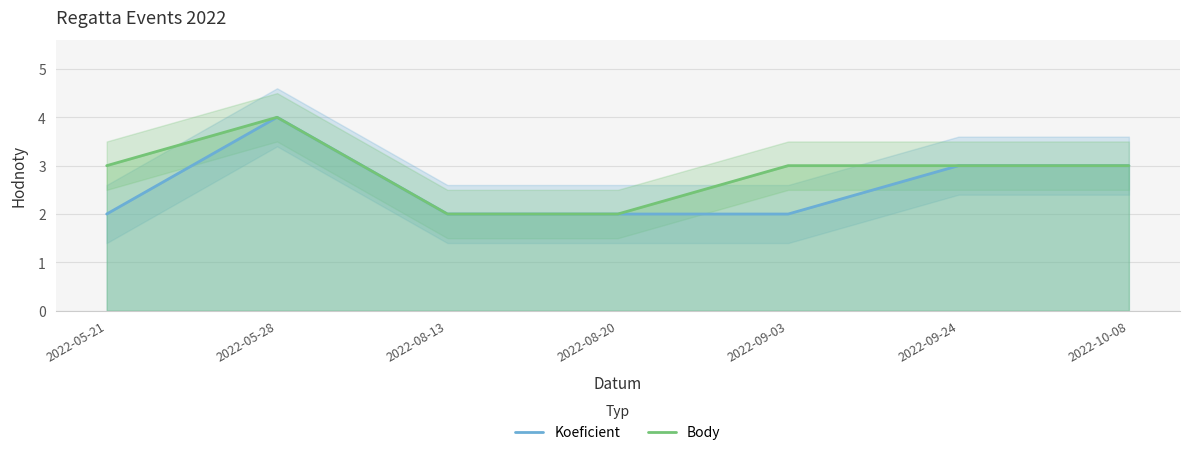

Rank the series by their average value, from highest to lowest.

Body, Koeficient